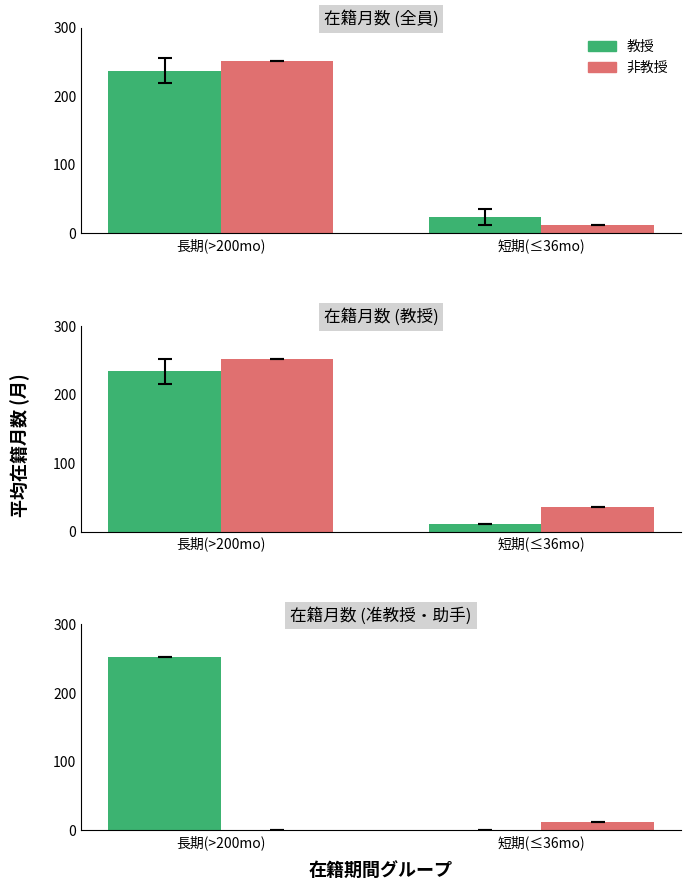

How many values in 非教授 are above zero?

1